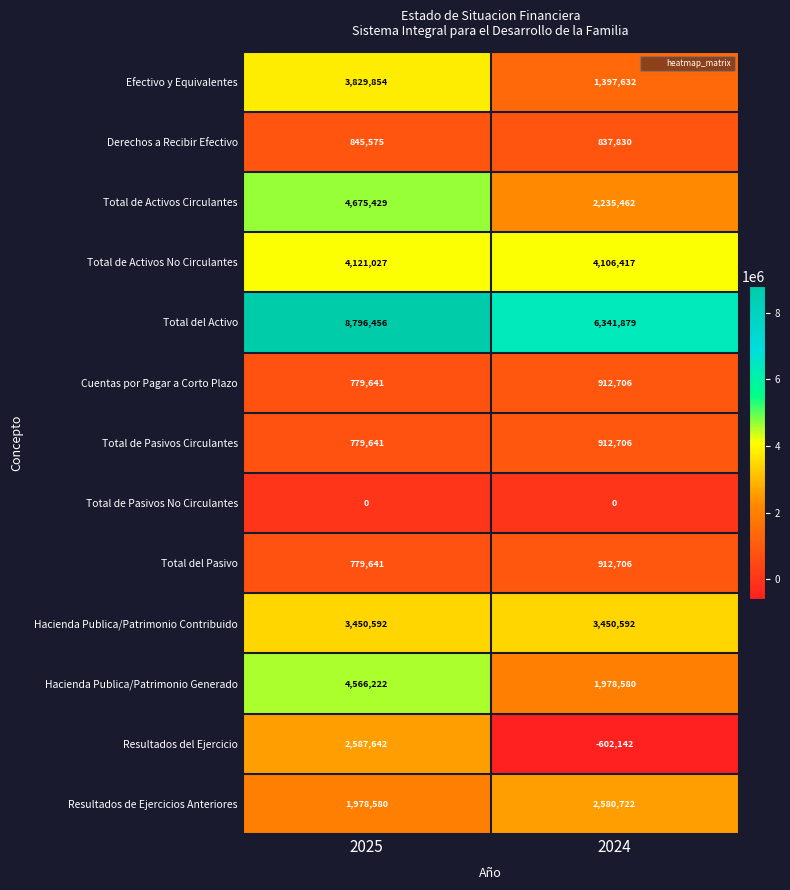

Reading left to right, list all the values displayed in this chart.

Efectivo y Equivalentes: 3829854	1397632
Derechos a Recibir Efectivo: 845575	837830
Total de Activos Circulantes: 4675429	2235462
Total de Activos No Circulantes: 4121027	4106417
Total del Activo: 8796456	6341879
Cuentas por Pagar a Corto Plazo: 779641	912706
Total de Pasivos Circulantes: 779641	912706
Total de Pasivos No Circulantes: 0	0
Total del Pasivo: 779641	912706
Hacienda Publica/Patrimonio Contribuido: 3450592	3450592
Hacienda Publica/Patrimonio Generado: 4566222	1978580
Resultados del Ejercicio: 2587642	-602142
Resultados de Ejercicios Anteriores: 1978580	2580722